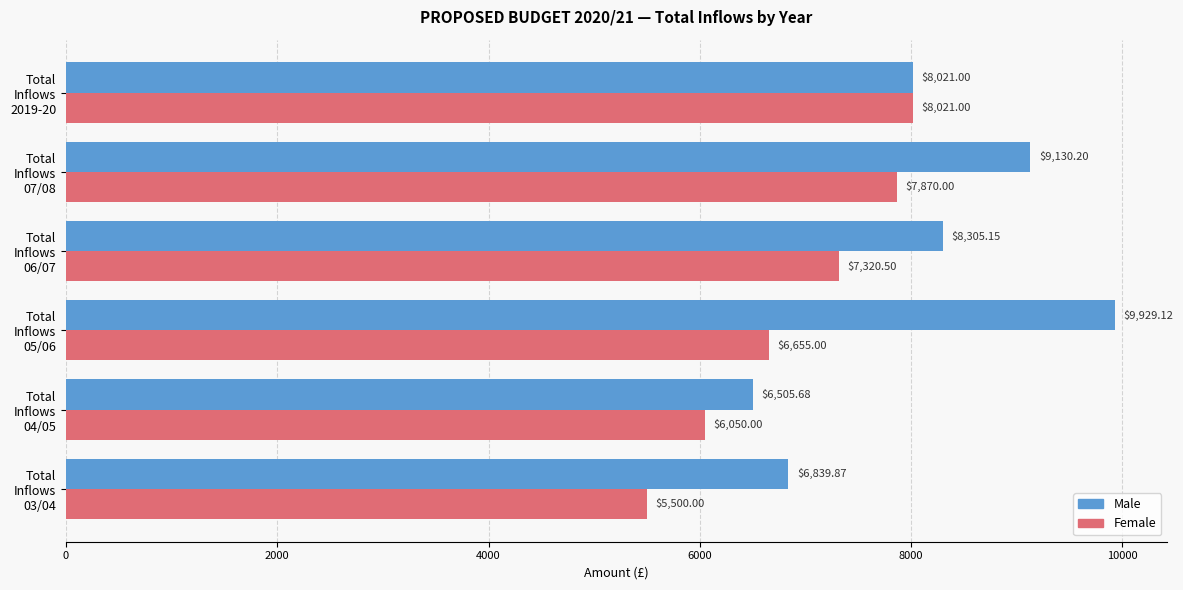

What is the difference between the maximum and second lowest values in the Female series?

1971.0